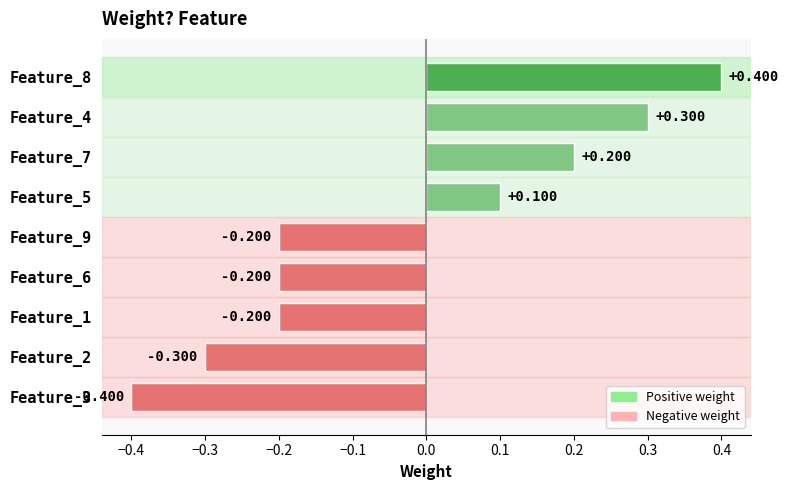

Count the number of data series in this chart.

1